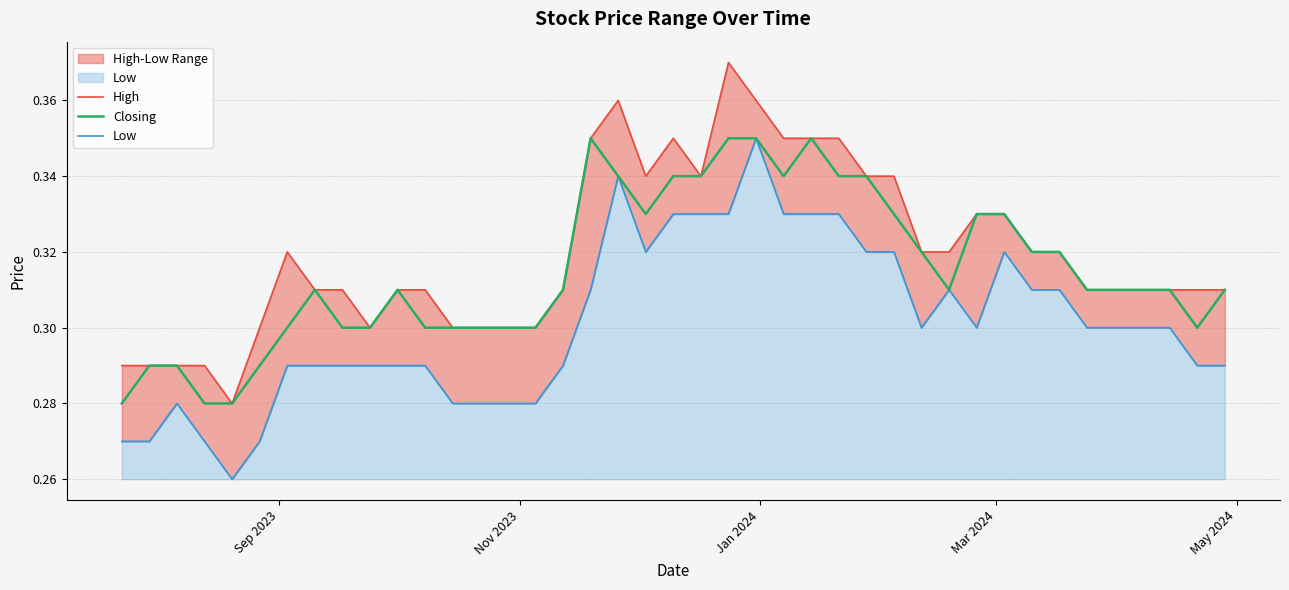

Does the chart display data point markers on the line(s)?

No